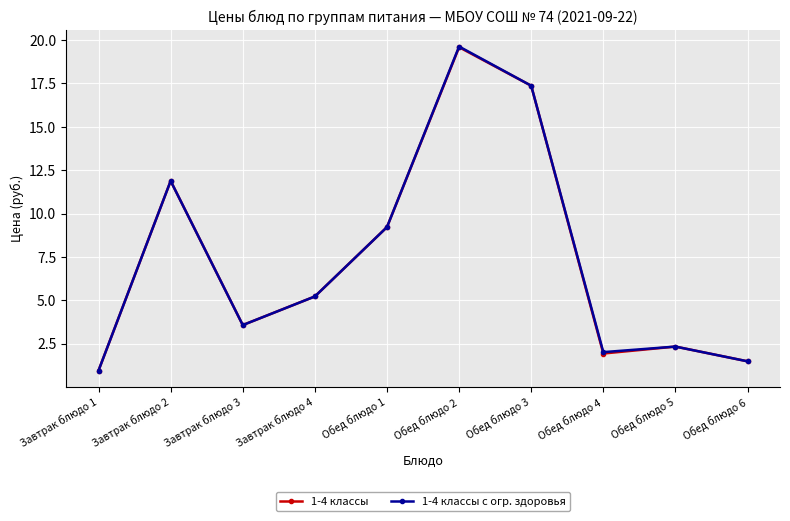

At which category does 1-4 классы с огр. здоровья reach its first local valley?

Завтрак блюдо 3